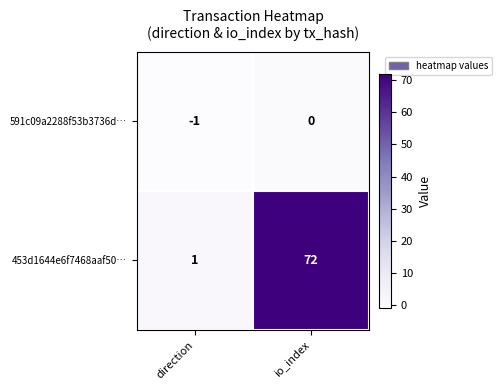

True or false: 591c09a2288f53b3736d… has a value of -1 at io_index.

False